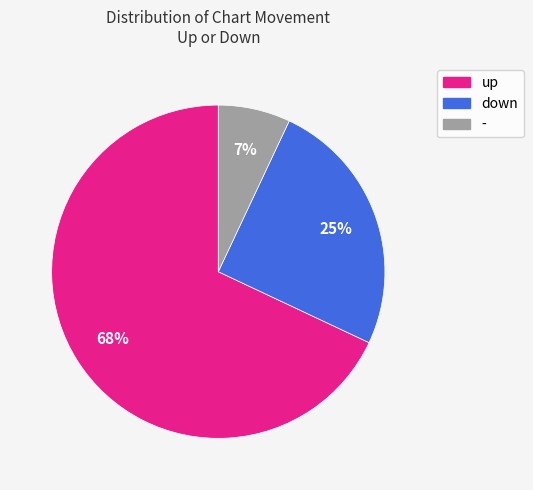

Is the sum of - and down greater than half?

No